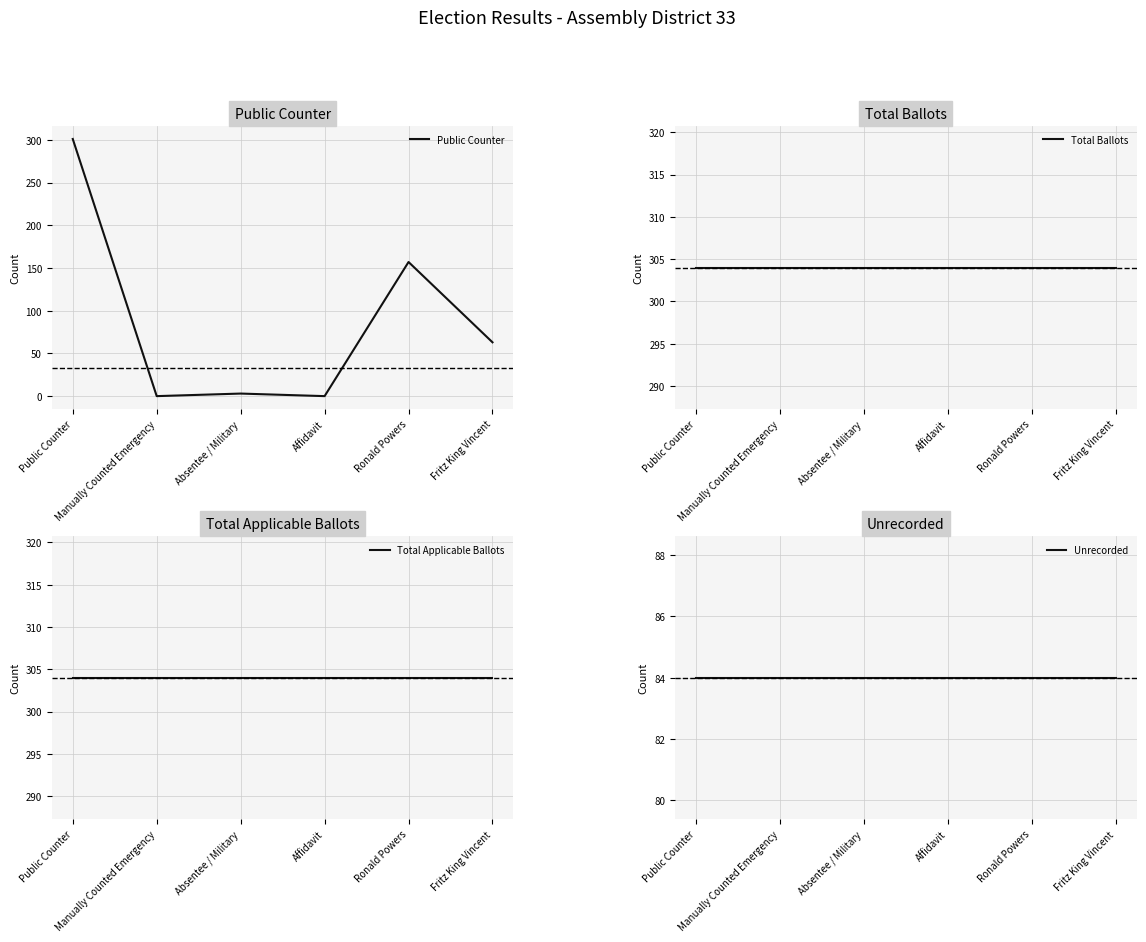

True or false: Total Applicable Ballots has a value of 150 at Public Counter.

False